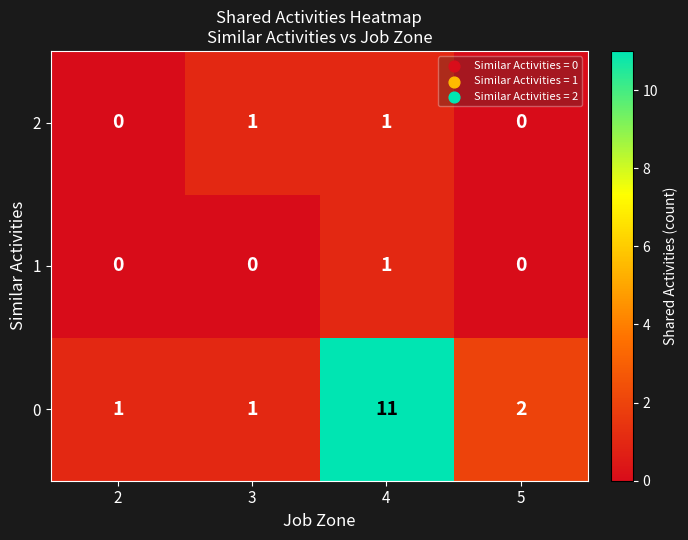

Which series has the largest range (max minus min)?

0